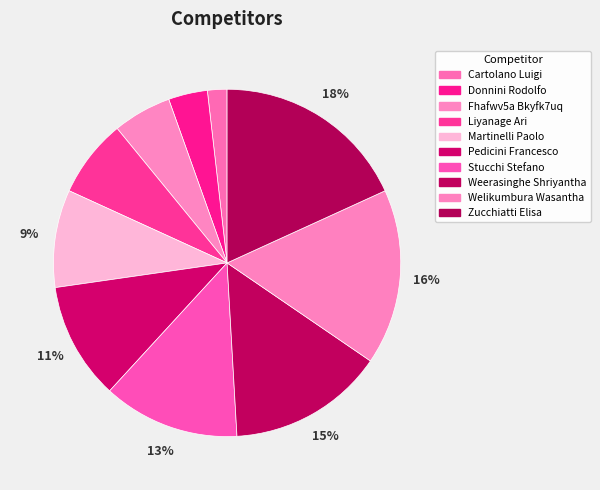

How many slices are in this pie chart?

10